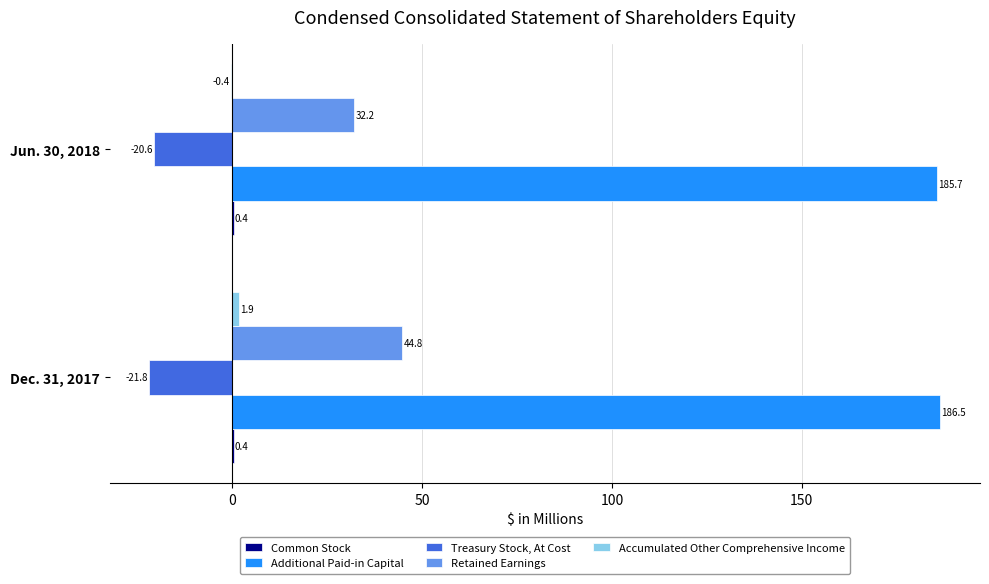

How many series are shown in this chart?

5